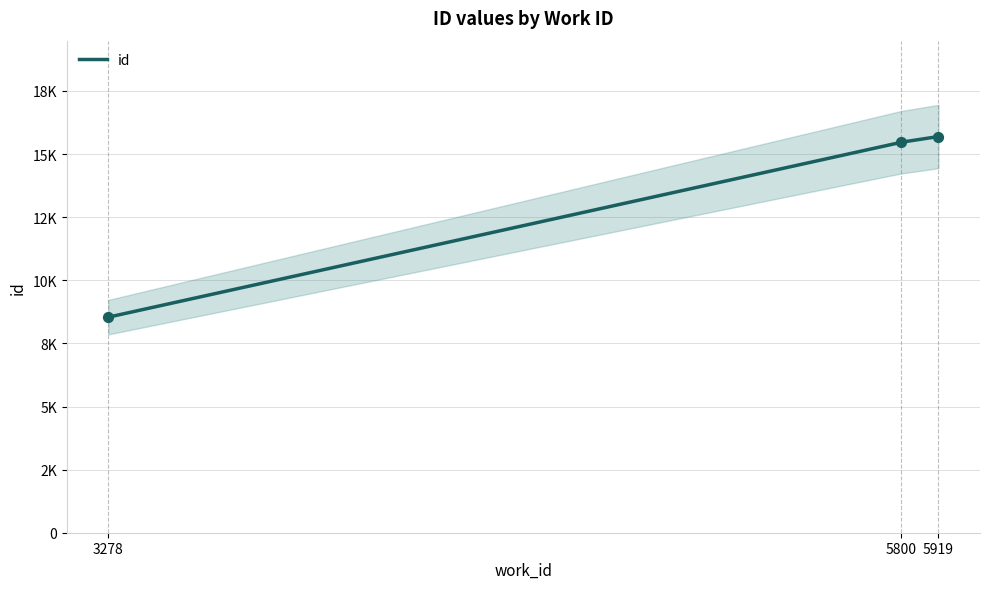

Approximately how many times larger is the value at 5800 compared to 3278?

1.8